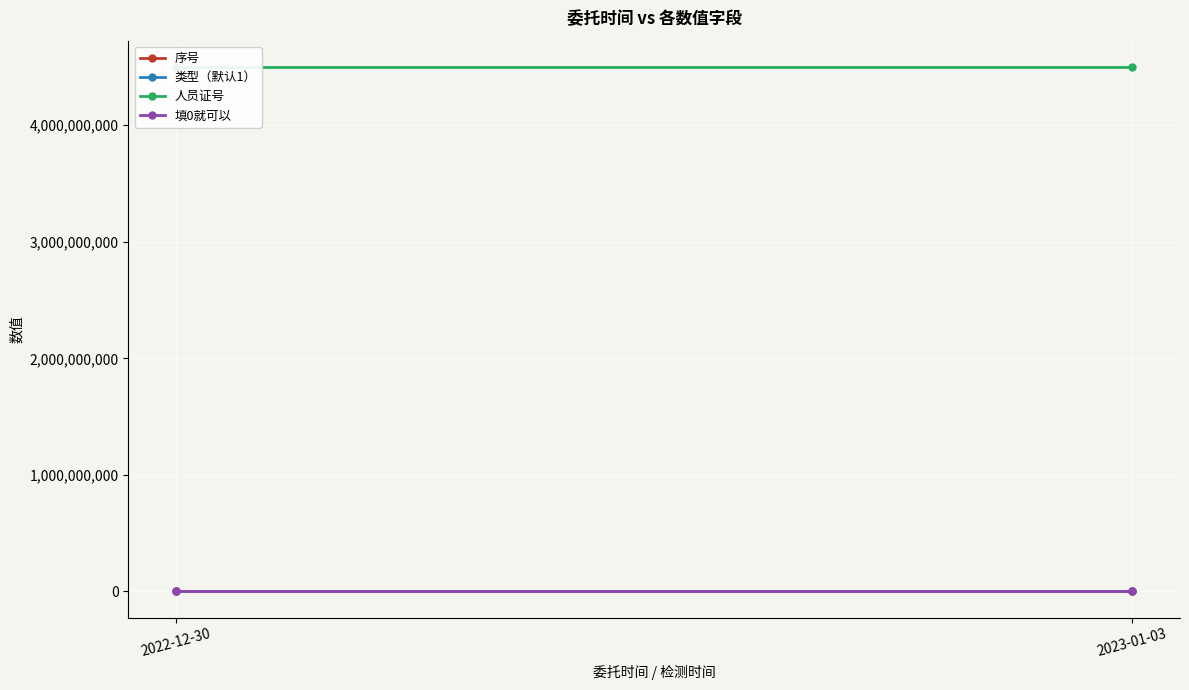

What is the greatest value displayed?

4501002770